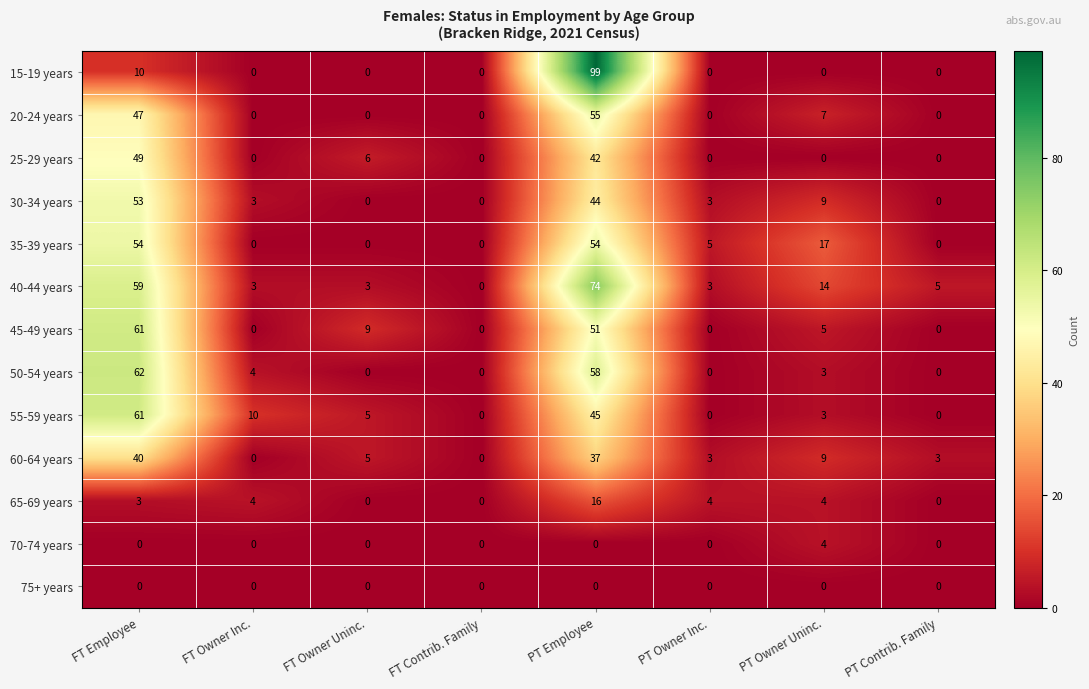

What is the total value across all series at PT Owner Inc.?

18